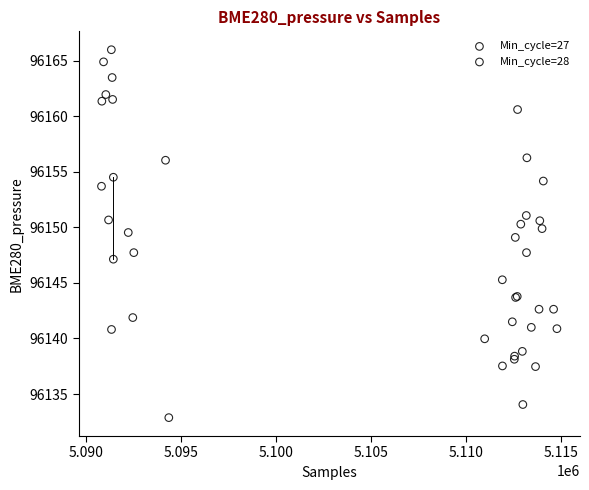

What are all the series names shown in the legend?

Min_cycle=27, Min_cycle=28